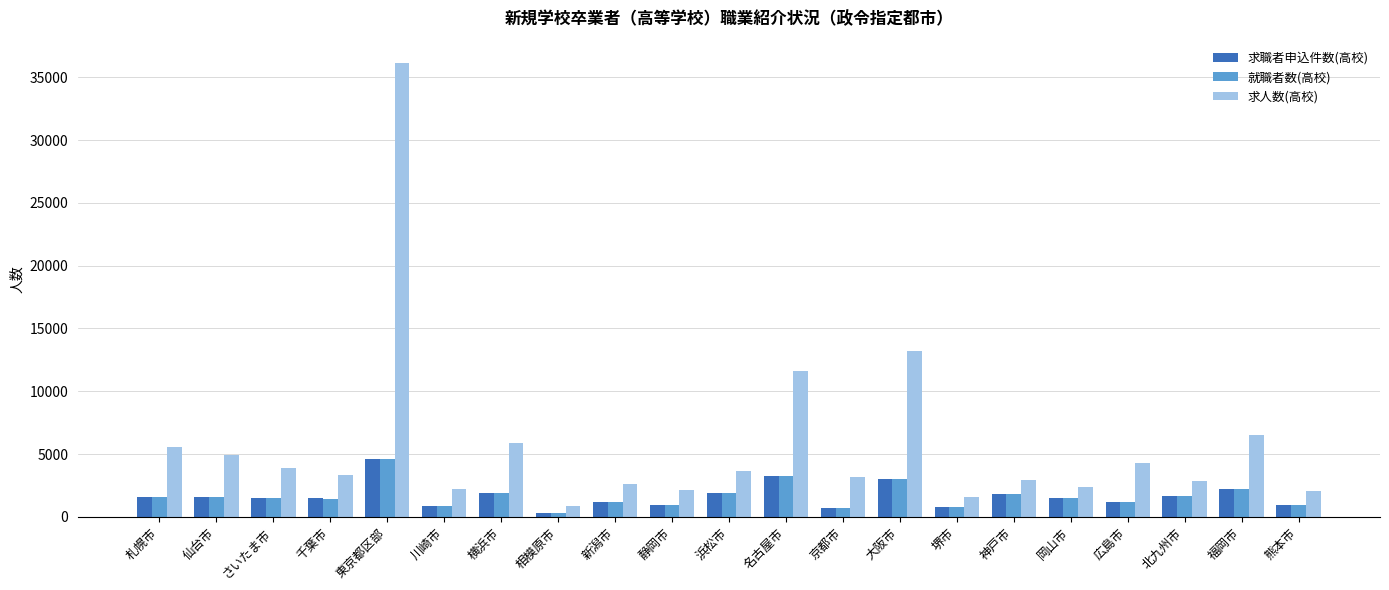

What is the label of the 3rd bar from the right?

北九州市